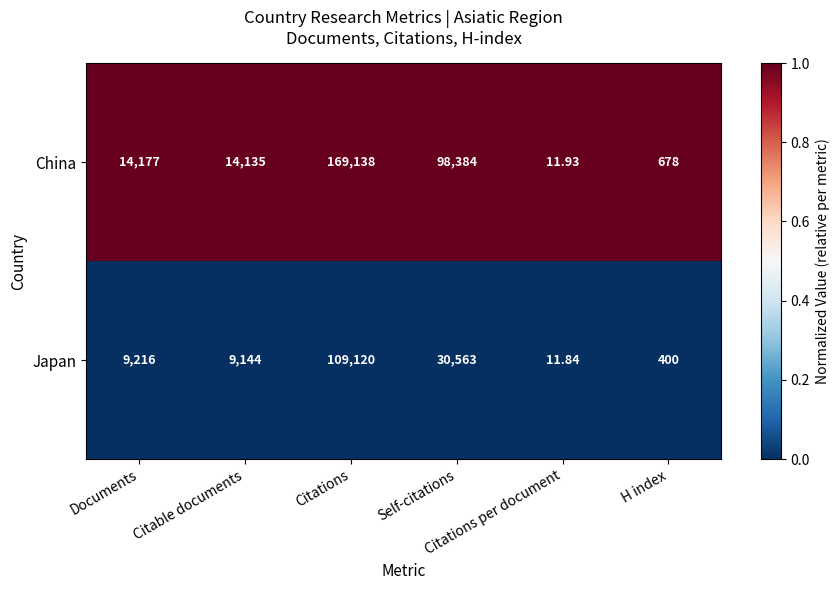

What is the difference between the highest and lowest values at Citations?

60018.0